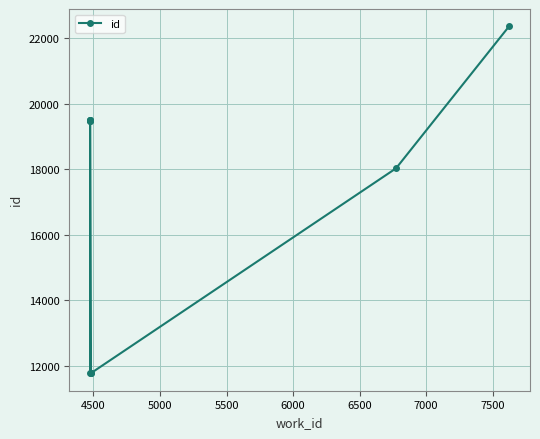

Does the chart display data point markers on the line(s)?

Yes